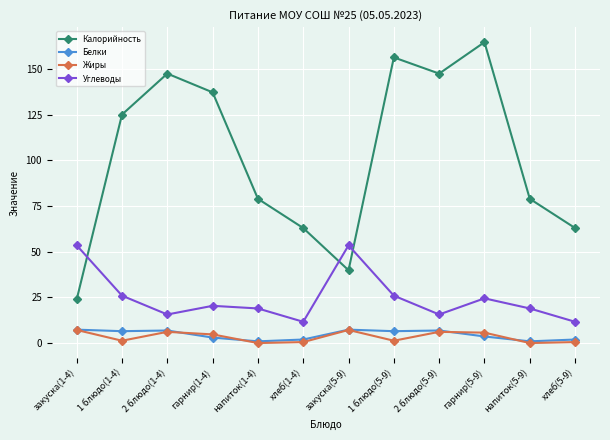

True or false: Белки and Углеводы cross at least once.

False